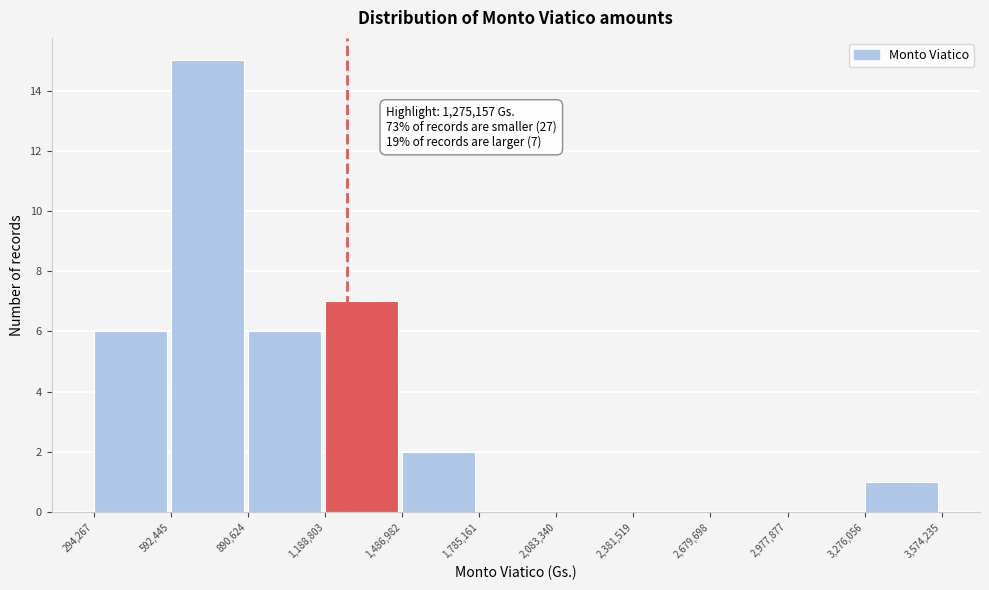

Which range on the x-axis has the tallest bar?

592,445 to 890,624